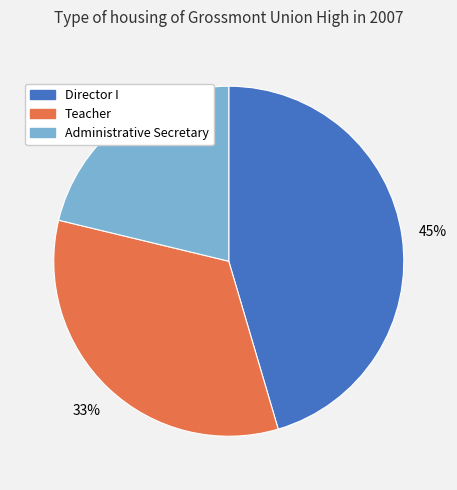

To the nearest percent, what is the difference between the Teacher and Director I slice percentages?

12%